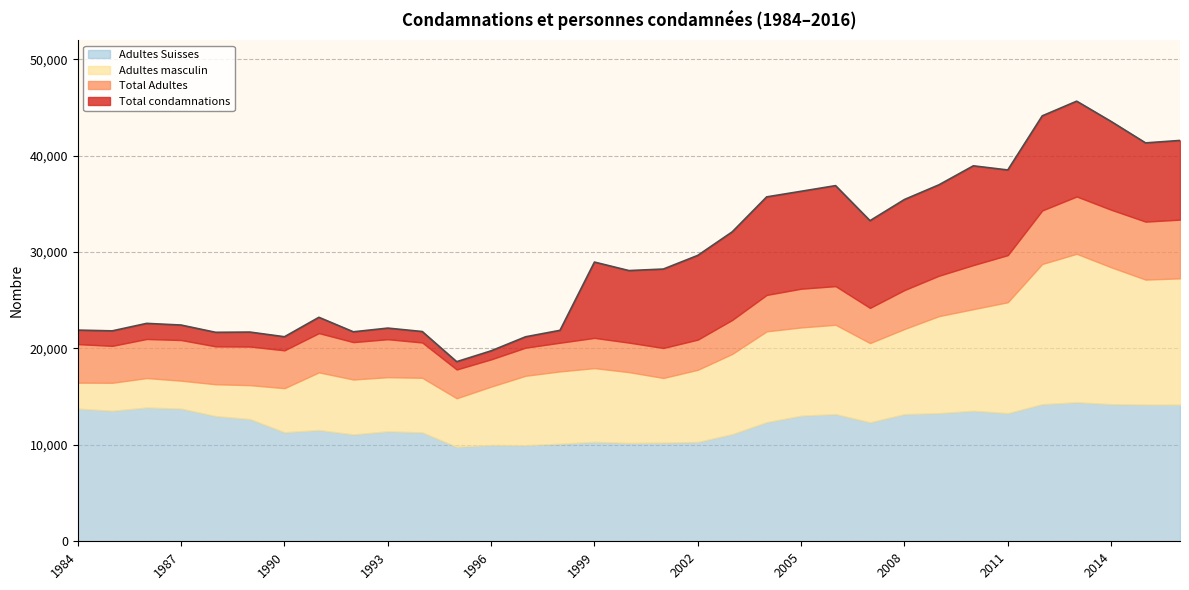

What is the sum of all Adultes masculin values?

661173